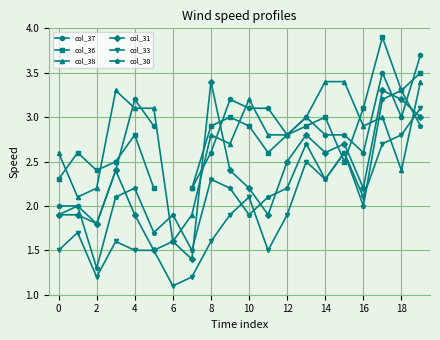

Does the chart display data point markers on the line(s)?

Yes